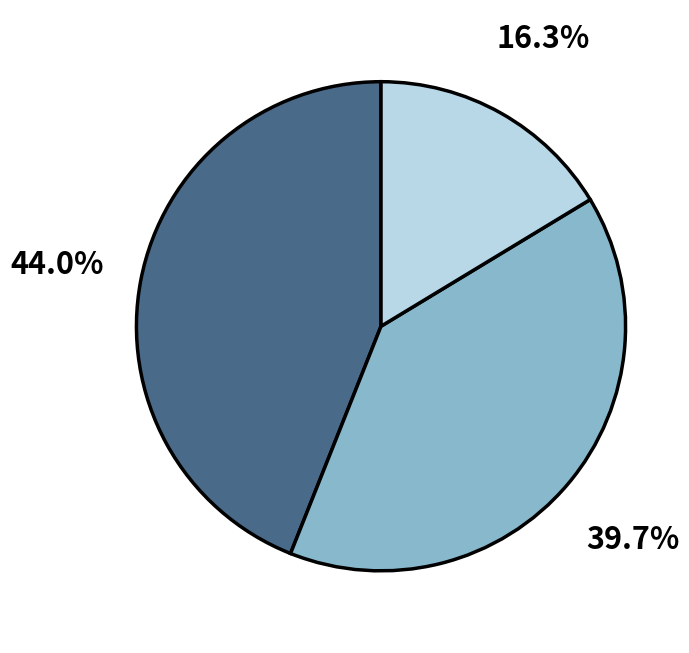

Is there any slice that represents more than half of the pie?

No